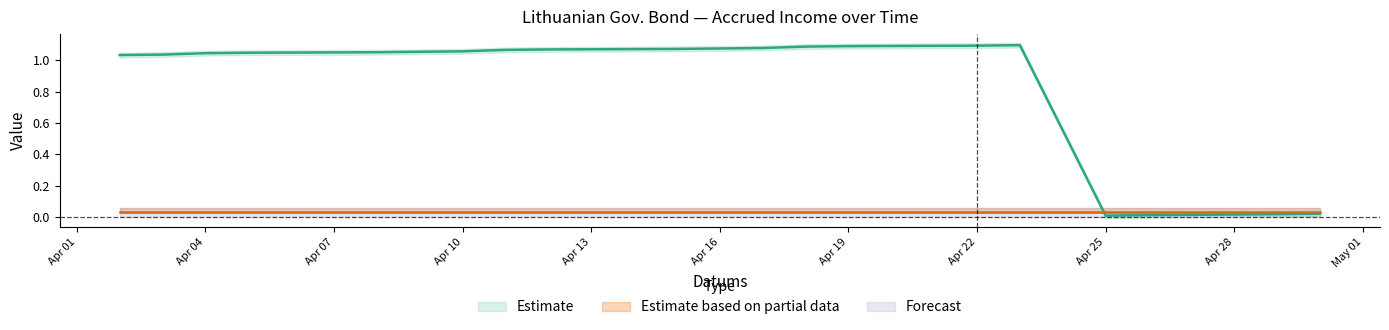

How many categories are shown in the chart?

20